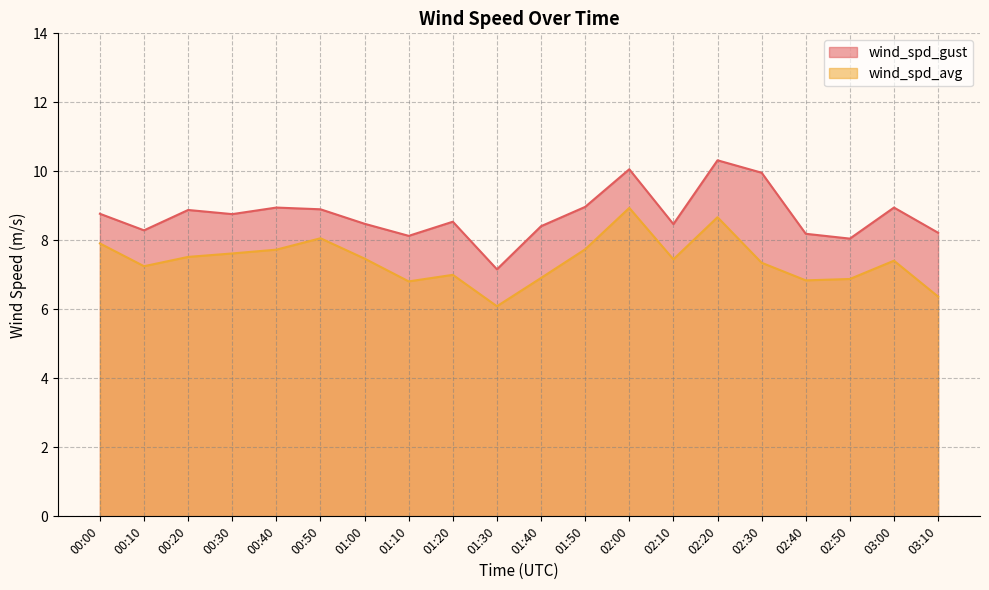

Reading left to right, what are all the values shown in this chart?

wind_spd_gust: 00:00=8.8	00:10=8.3	00:20=8.9	00:30=8.8	00:40=8.9	00:50=8.9	01:00=8.5	01:10=8.1	01:20=8.5	01:30=7.2	01:40=8.4	01:50=9.0	02:00=10.1	02:10=8.5	02:20=10.3	02:30=10.0	02:40=8.2	02:50=8.1	03:00=8.9	03:10=8.2
wind_spd_avg: 00:00=7.9	00:10=7.2	00:20=7.5	00:30=7.6	00:40=7.7	00:50=8.1	01:00=7.5	01:10=6.8	01:20=7.0	01:30=6.1	01:40=6.9	01:50=7.7	02:00=8.9	02:10=7.5	02:20=8.7	02:30=7.3	02:40=6.8	02:50=6.9	03:00=7.4	03:10=6.4